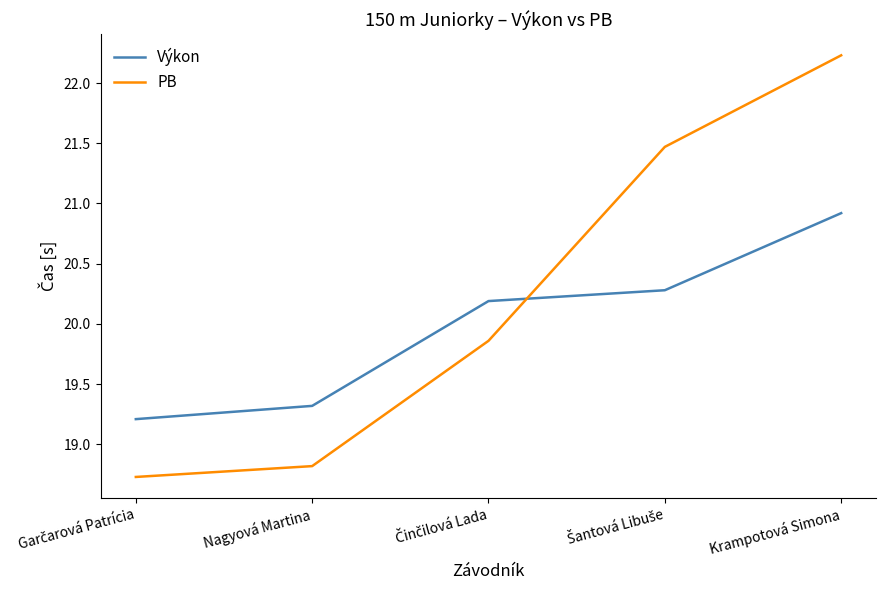

List the series in order of their overall mean, lowest first.

Výkon, PB